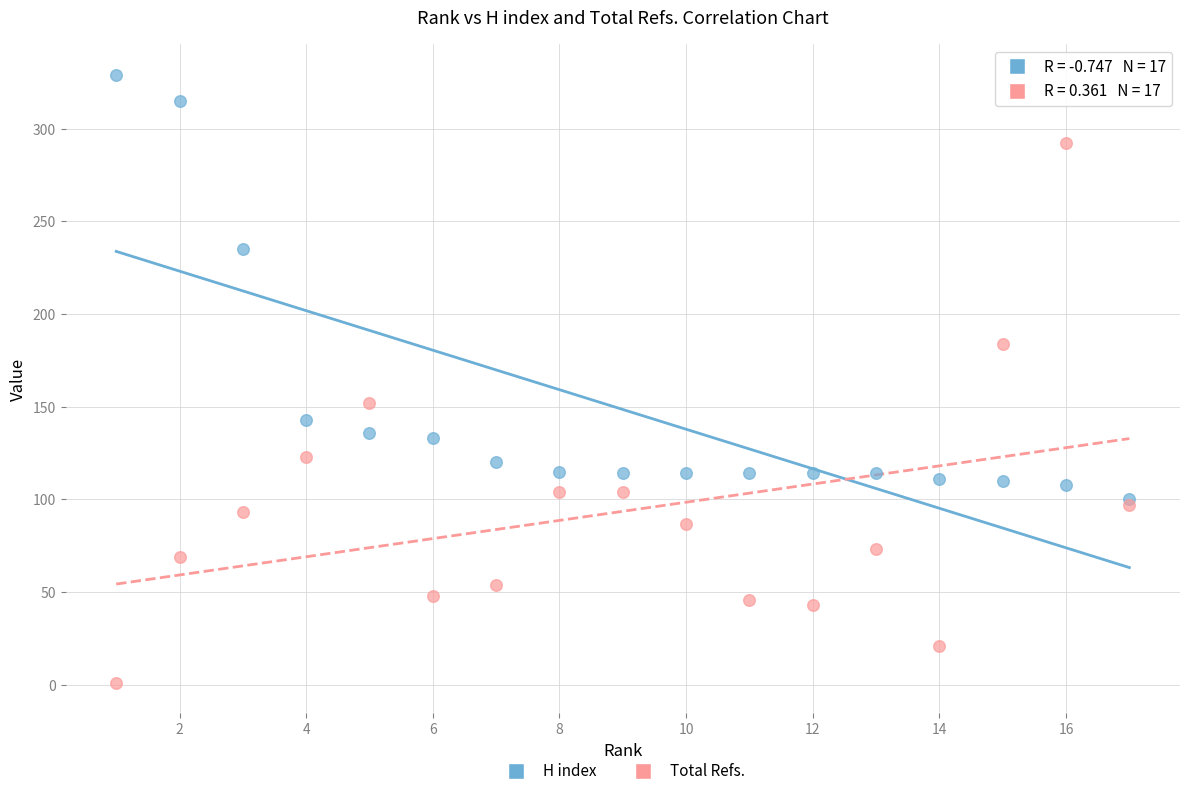

Which series contains the highest Y value?

H index